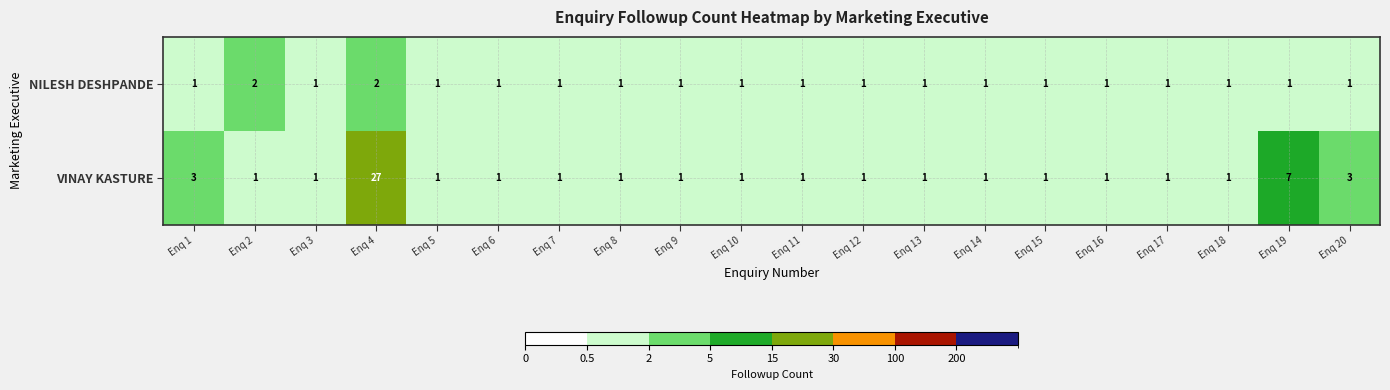

List the series in order of their overall mean, highest first.

VINAY KASTURE, NILESH DESHPANDE